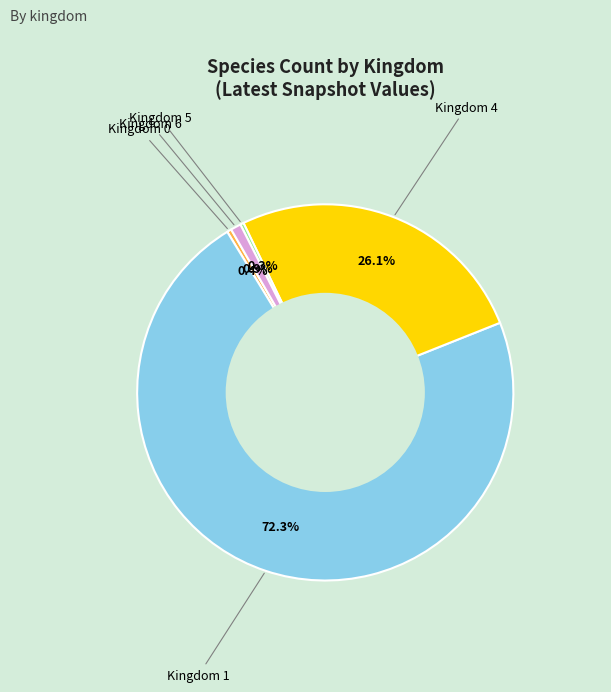

Does any single category account for the majority?

Yes